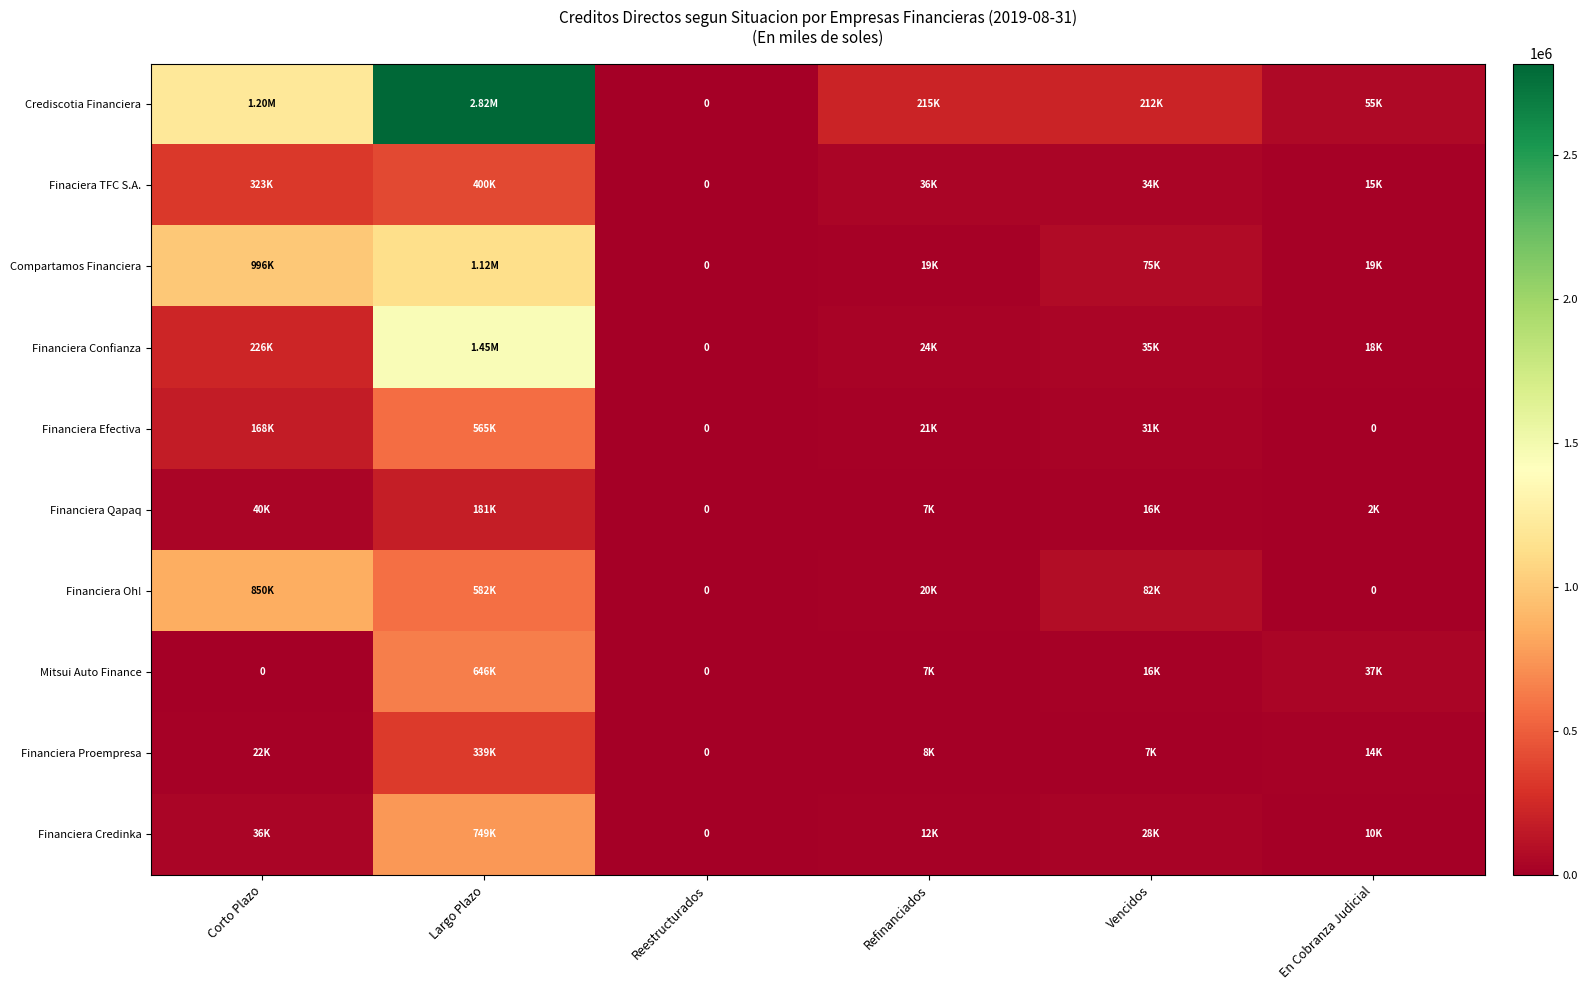

What is the difference between the maximum and minimum values in the Finaciera TFC S.A. series?

399536.0